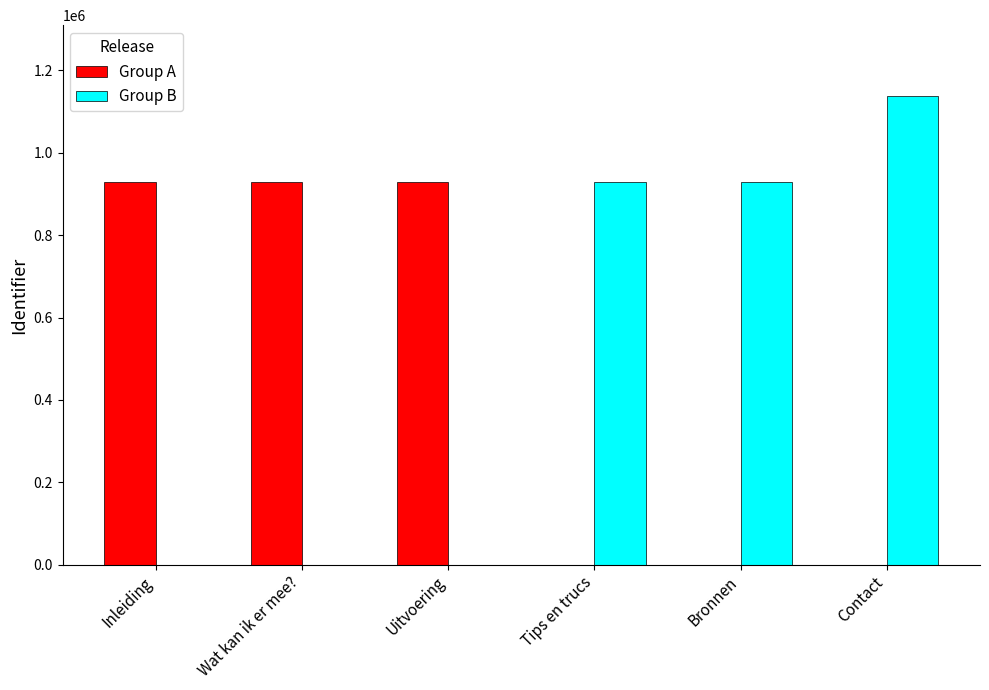

What are all the series names shown in the legend?

Group A, Group B